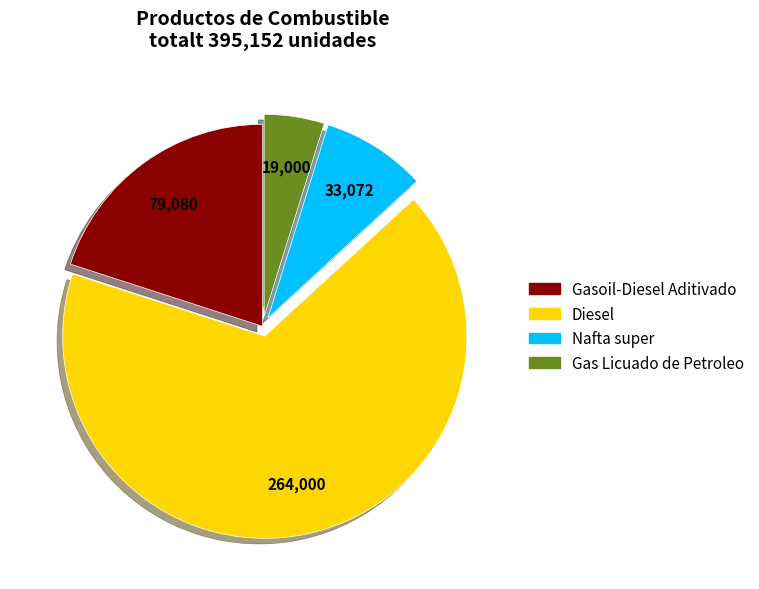

Does Diesel account for over 50% of the chart?

Yes